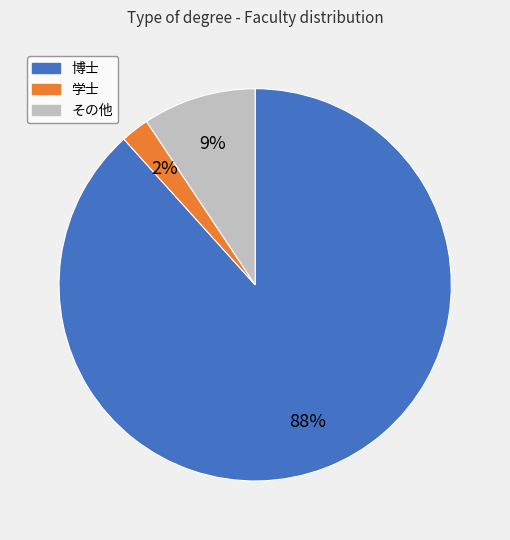

To the nearest percent, what is the average slice percentage?

33%